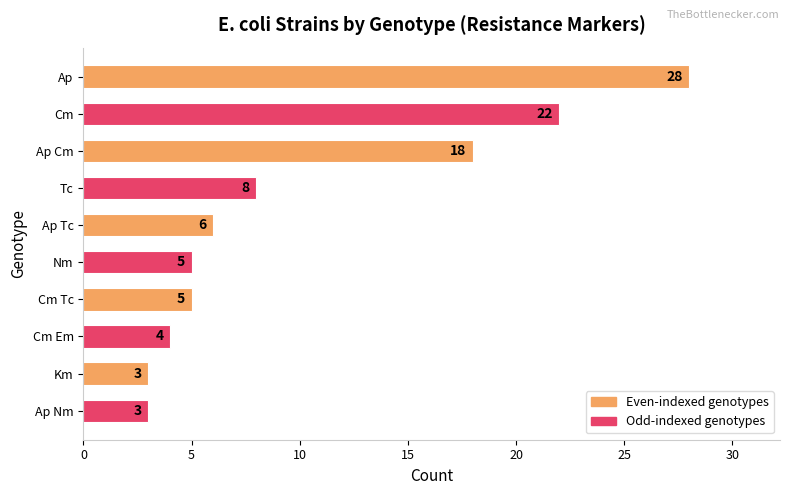

How many bars are there in total?

10